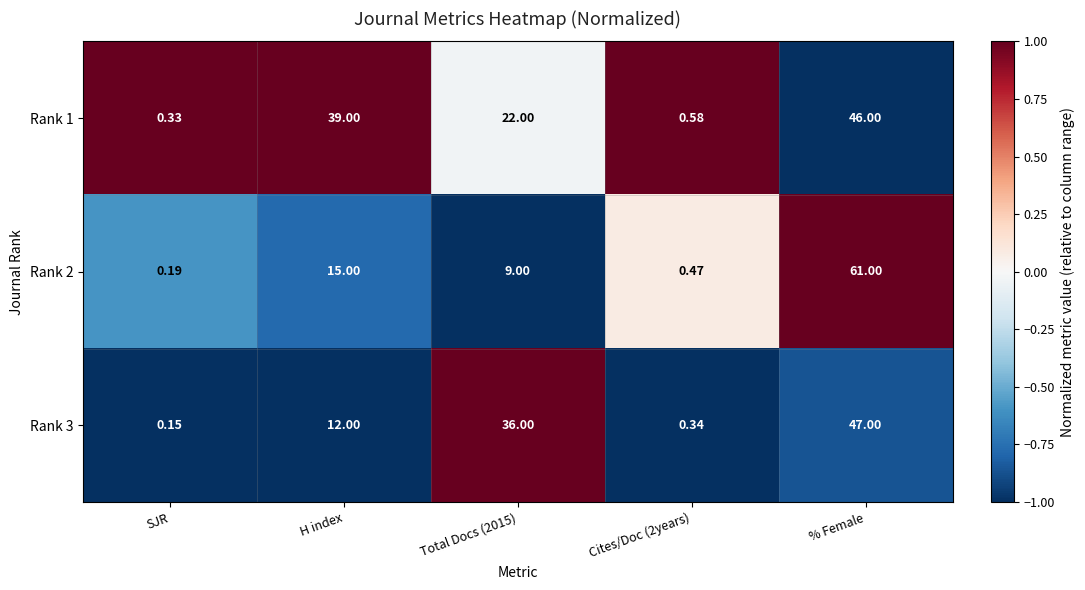

Which category has the lowest value across all series?

SJR